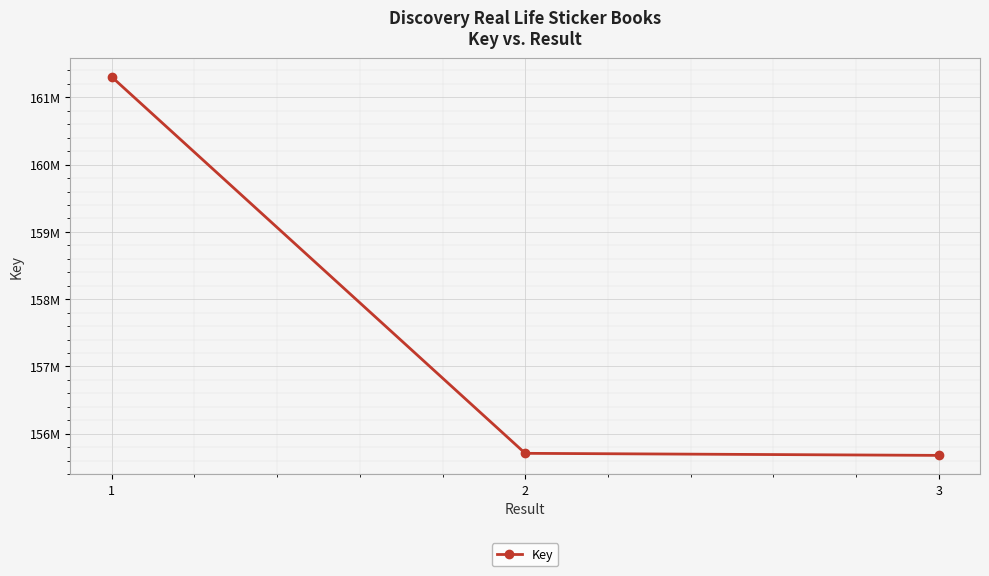

Reading left to right, transcribe all the data shown in this chart.

1=161302629	2=155709671	3=155679214